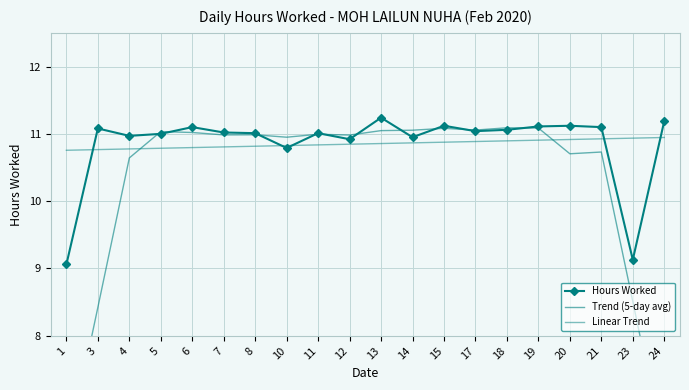

What is the value of the Linear Trend point at the 16th from the left?

10.9